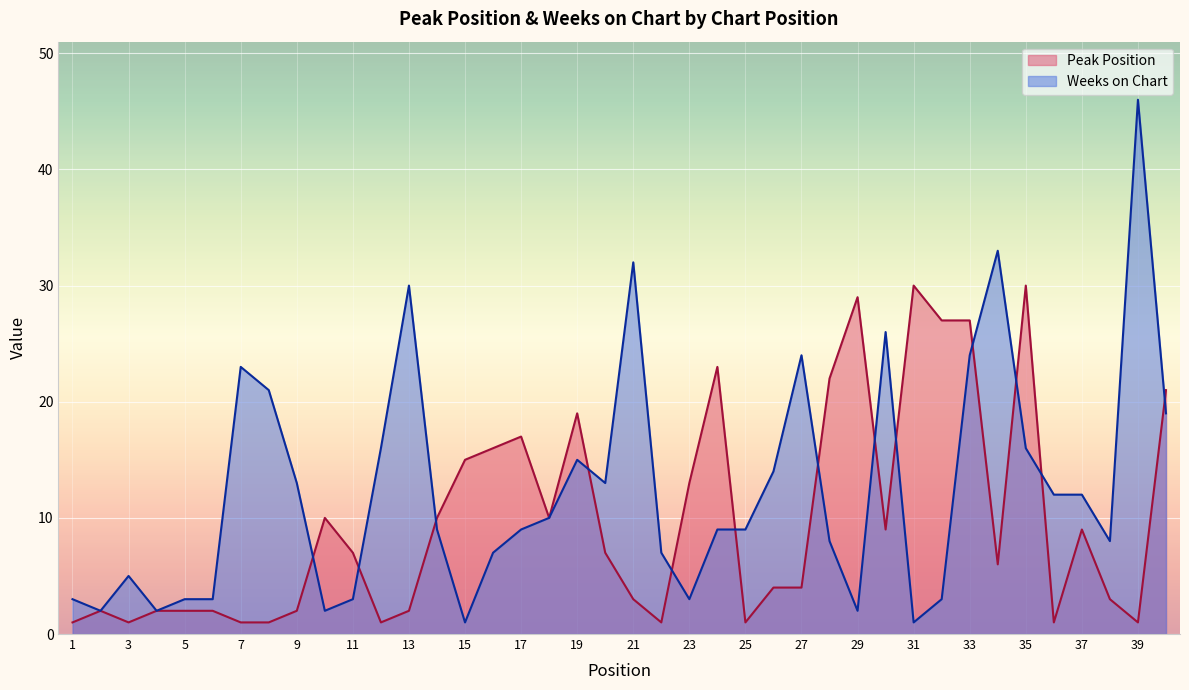

What is the minimum value for Peak Position?

1